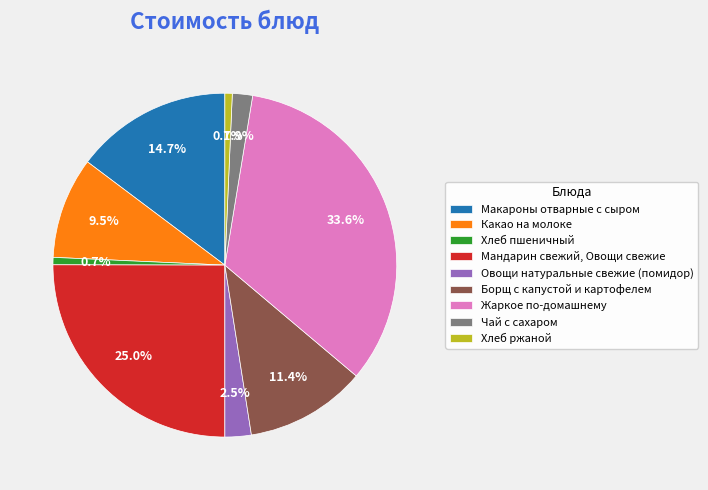

Between Борщ с капустой и картофелем and Макароны отварные с сыром, which is larger?

Макароны отварные с сыром